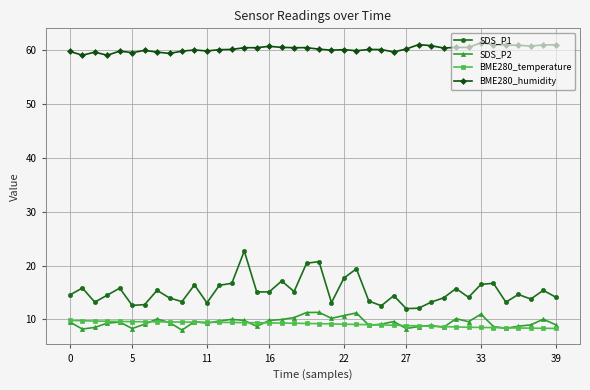

What is the value of the BME280_humidity point at the 13th from the left?

60.1